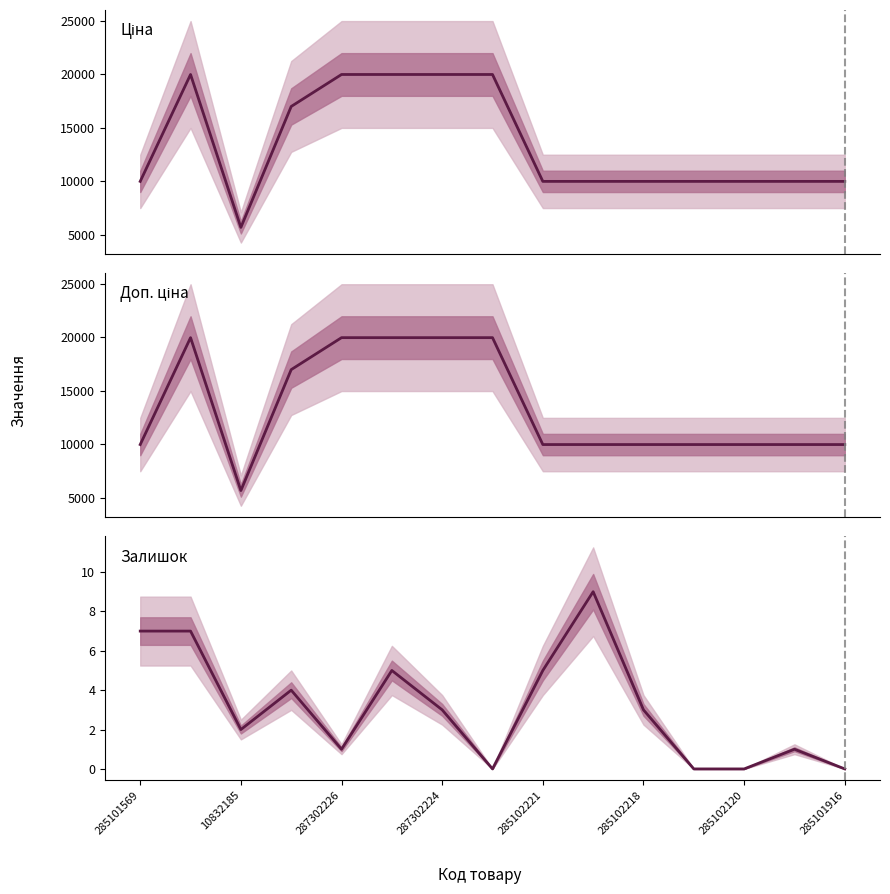

True or false: Залишок and Ціна cross at least once.

False